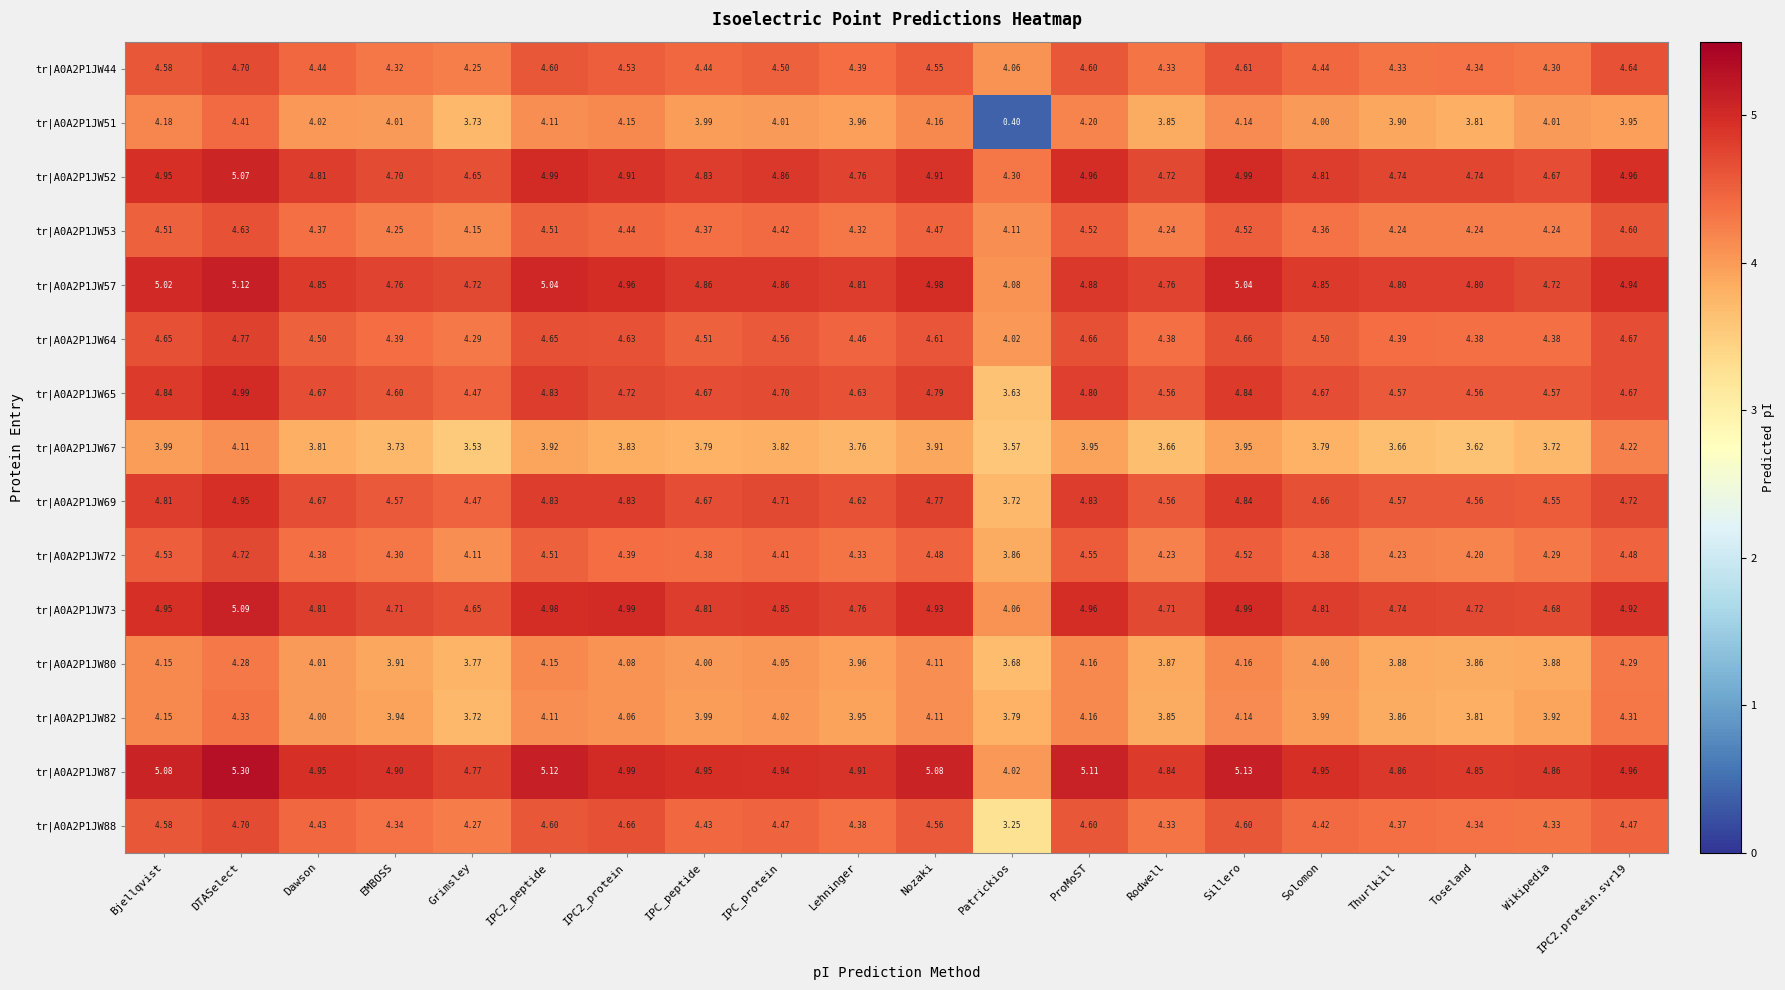

At which label does tr|A0A2P1JW88 first exceed 4?

Bjellqvist